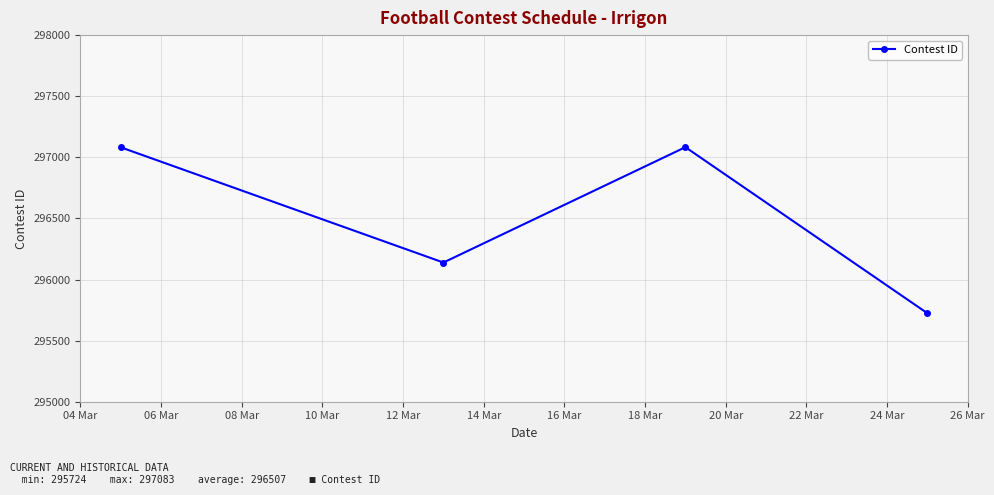

True or false: the data has more than 1 interior local peaks.

False